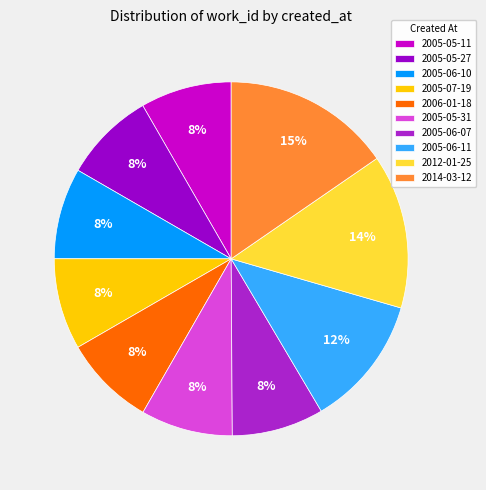

Does any single category account for the majority?

No